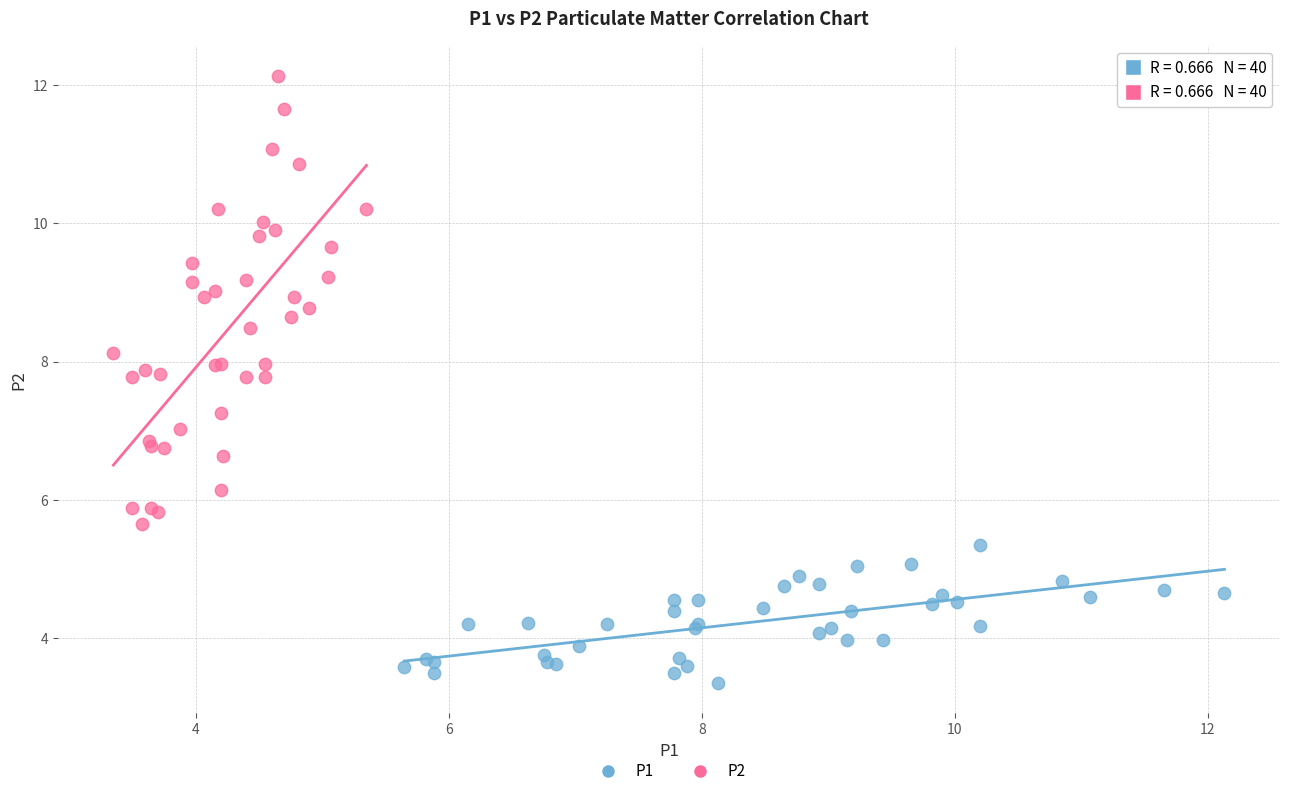

Which series reaches the maximum Y coordinate?

P2